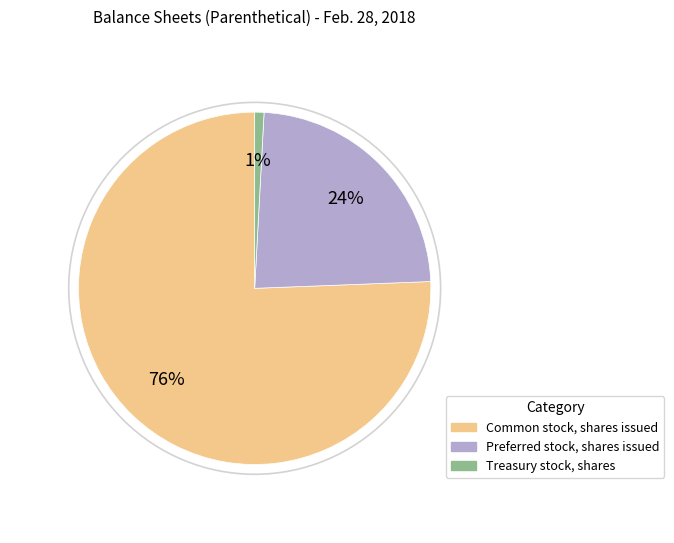

To the nearest percent, what portion does Preferred stock, shares issued represent?

24%